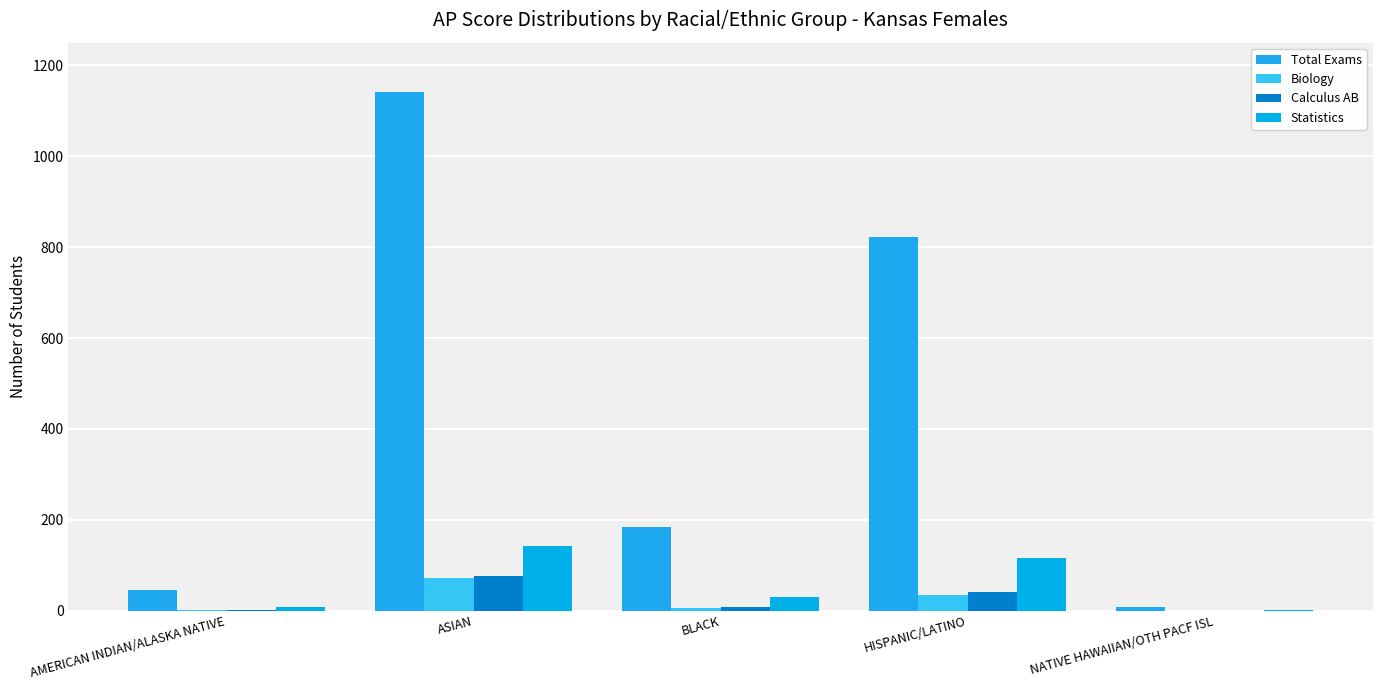

Which series changed the most between HISPANIC/LATINO and NATIVE HAWAIIAN/OTH PACF ISL?

Total Exams